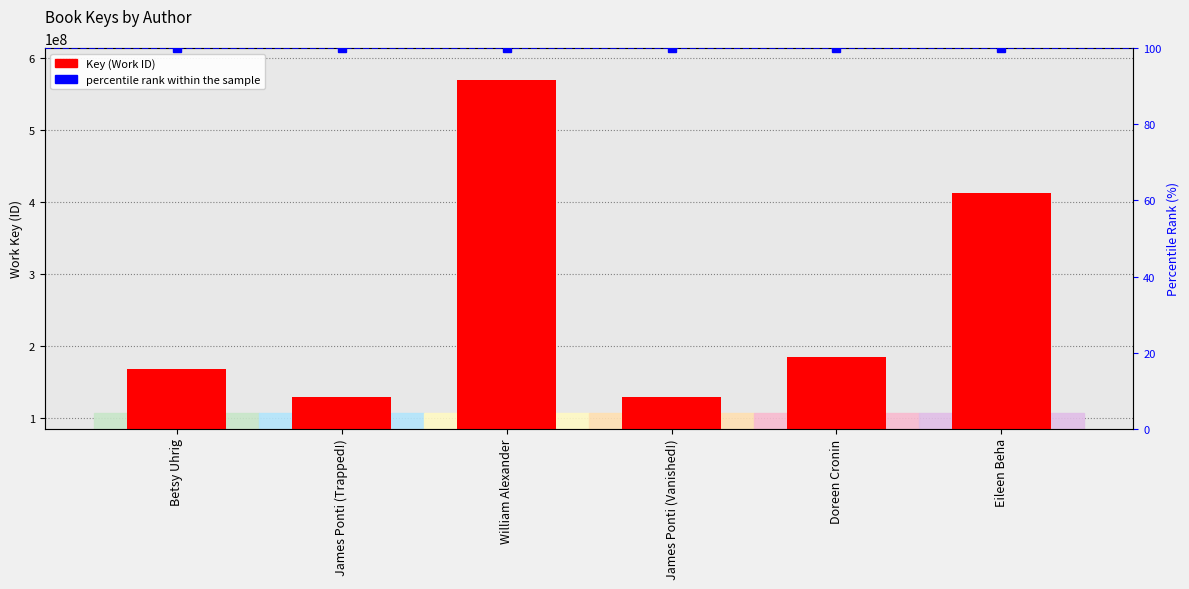

What is the average value?

265694267